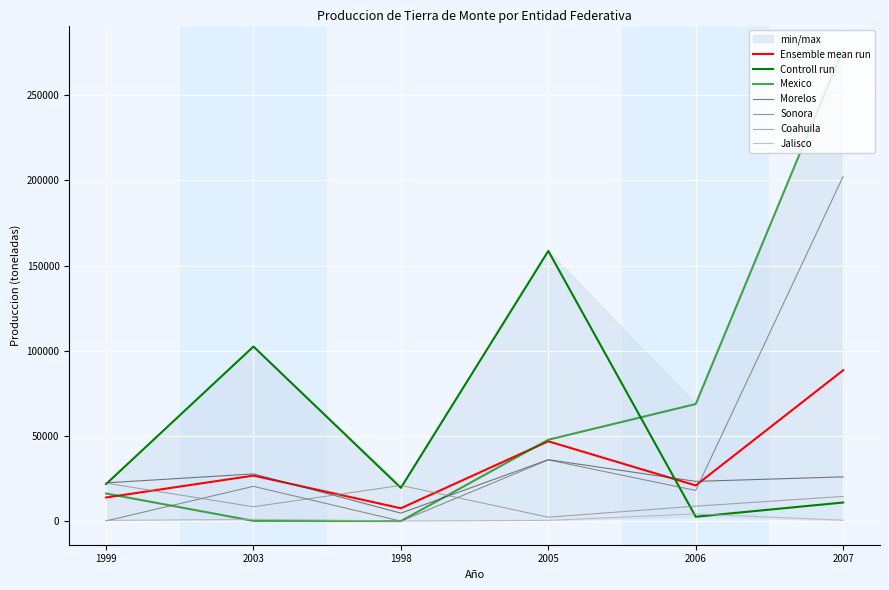

Reading right to left, what are all the values shown in this chart?

Ciudad de Mexico: 10918	2576	158577	19515	102467	21751
Mexico: 277006	68721	47763	31	129	16205
Morelos: 25985	23324	36059	4678	27714	22446
Sonora: 202330	18000	35933	0	20410	142
Coahuila: 14489	8771	2297	20970	8423	22292
Jalisco: 526	4240	437	64	1089	389